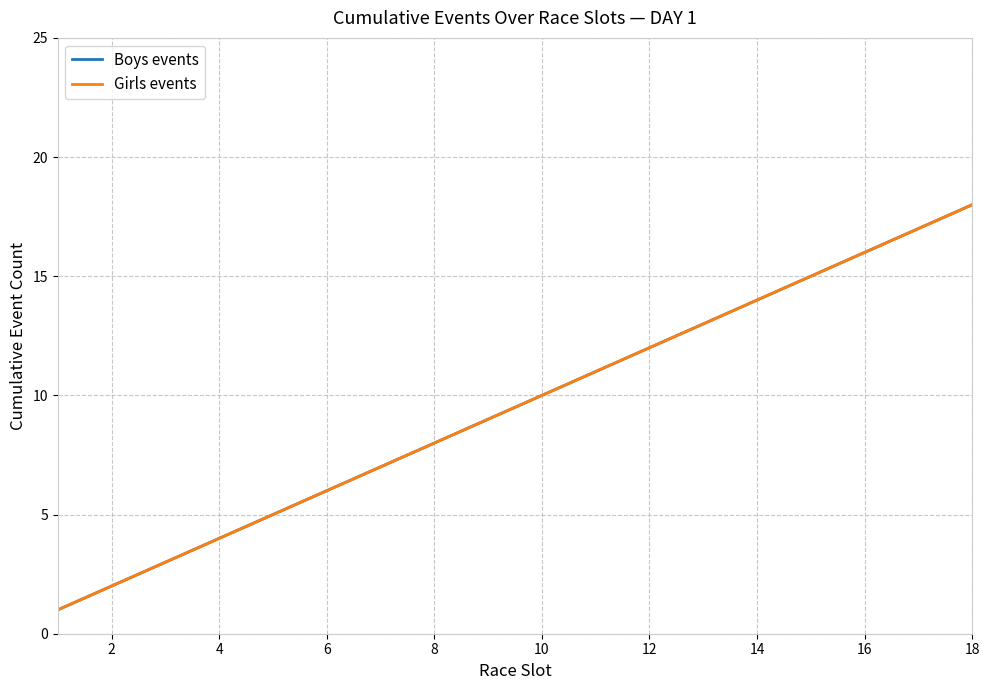

True or false: Boys events and Girls events intersect in this chart.

False